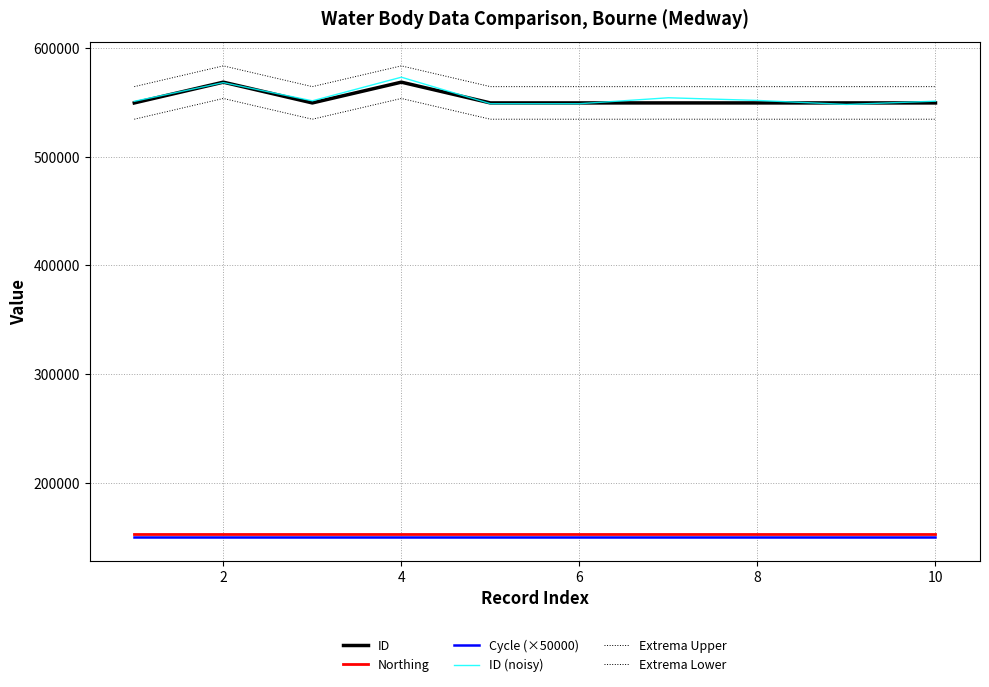

Reading left to right, transcribe all the data shown in this chart.

ID: 549609.0	568716.0	549608.0	568715.0	549607.0	549606.0	549616.0	549605.0	549612.0	549611.0
Northing: 152447.0	152447.0	152447.0	152447.0	152447.0	152447.0	152447.0	152447.0	152447.0	152447.0
Cycle (×50000): 150000.0	150000.0	150000.0	150000.0	150000.0	150000.0	150000.0	150000.0	150000.0	150000.0
ID (noisy): 551099.1	568301.2	551551.1	573284.1	548904.5	548903.6	554353.6	551907.3	548203.6	551238.7
Extrema Upper: 564609.0	583716.0	564608.0	583715.0	564607.0	564606.0	564616.0	564605.0	564612.0	564611.0
Extrema Lower: 534609.0	553716.0	534608.0	553715.0	534607.0	534606.0	534616.0	534605.0	534612.0	534611.0